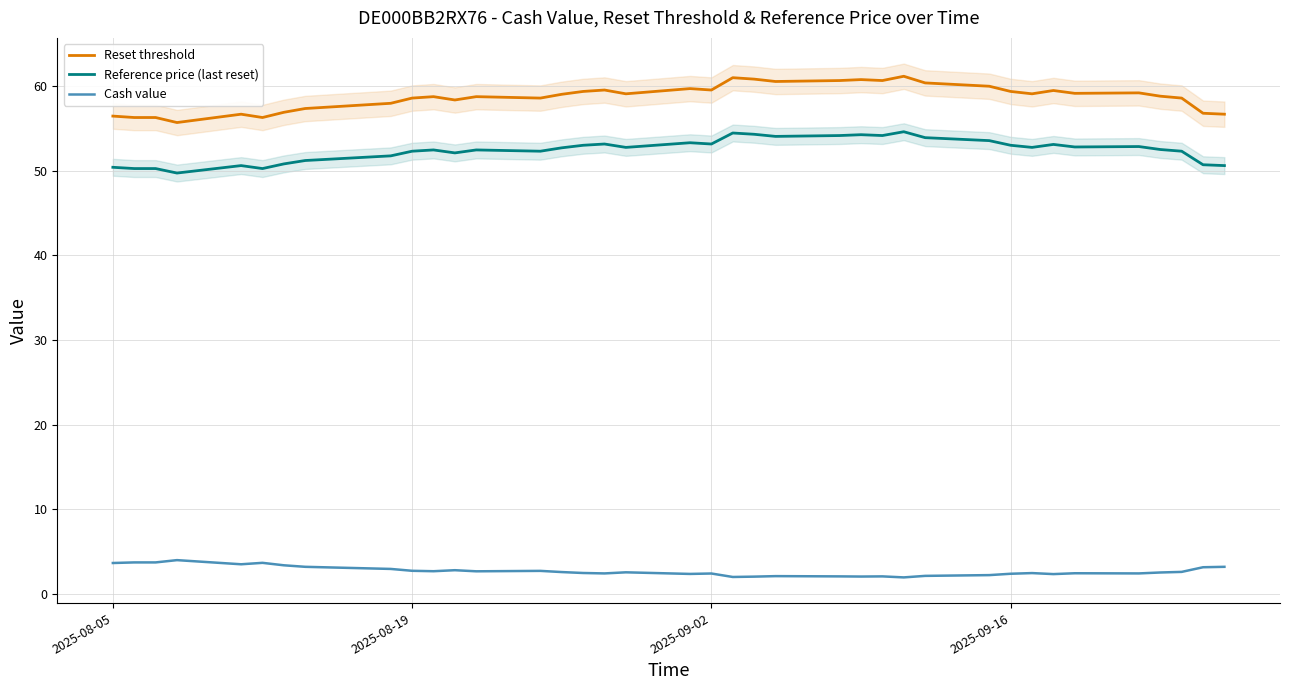

What are all the series names shown in the legend?

Reset threshold, Reference price (last reset), Cash value